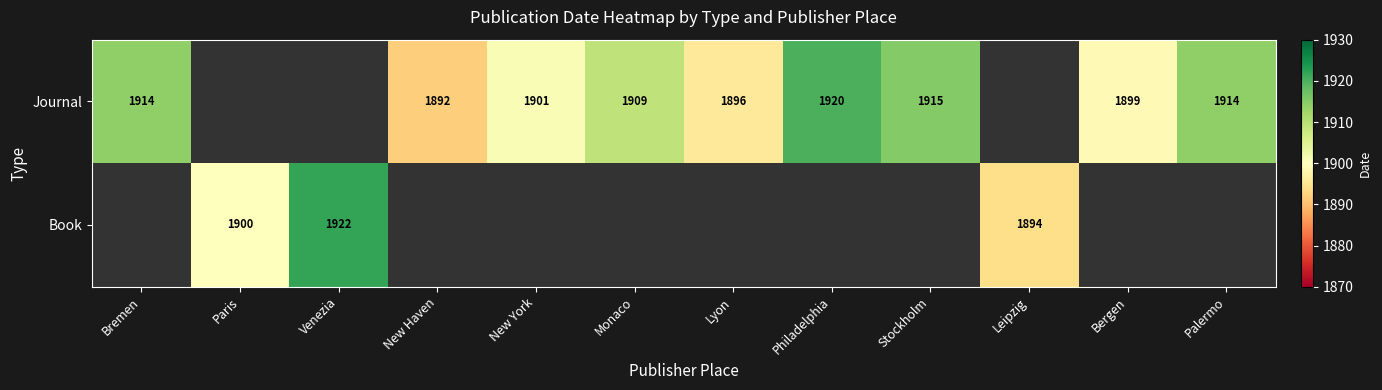

True or false: Book has a value of 2875 at Leipzig.

False